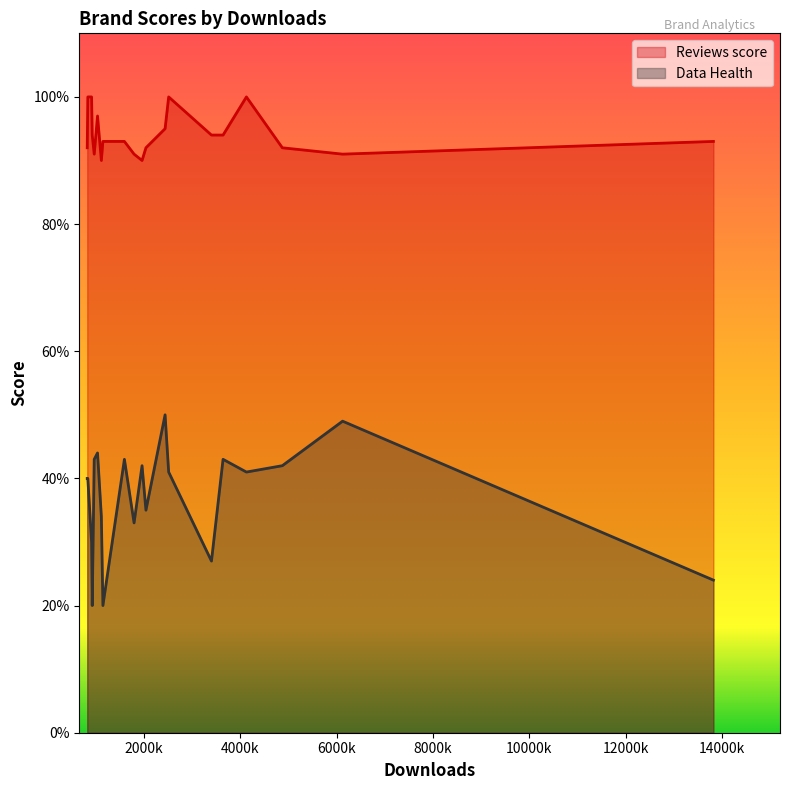

Is it true that Data Health equals 0.1 at Liebherr?

False